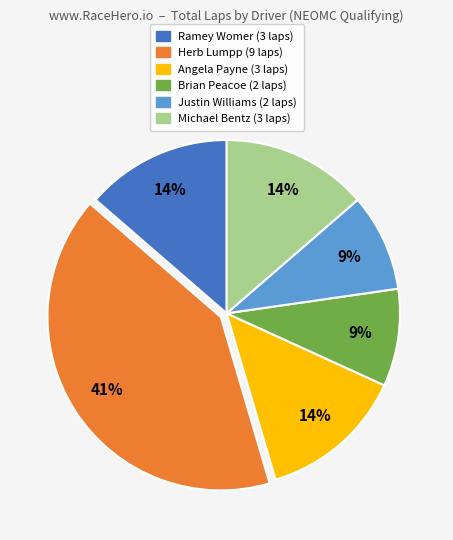

Is Angela Payne the majority of the pie?

No